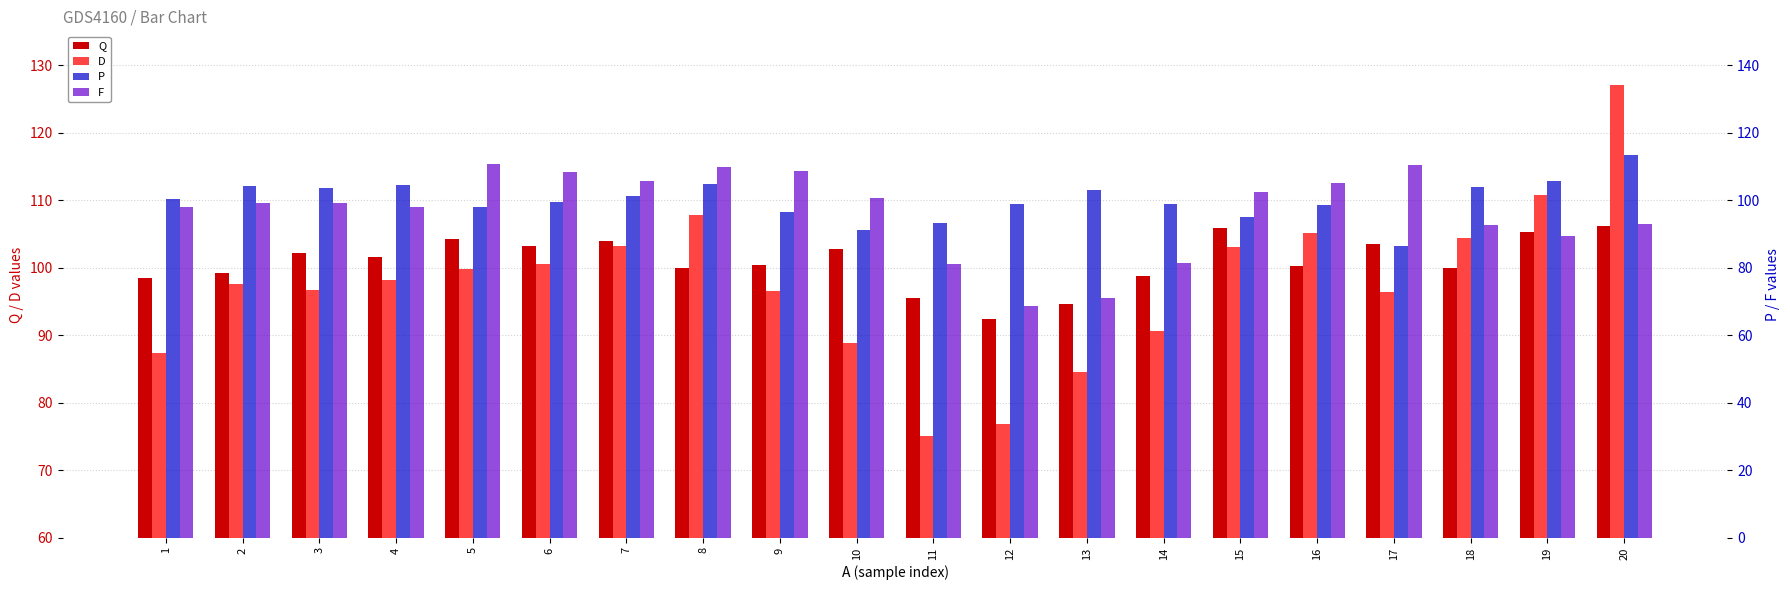

Which series has the widest spread of values?

D